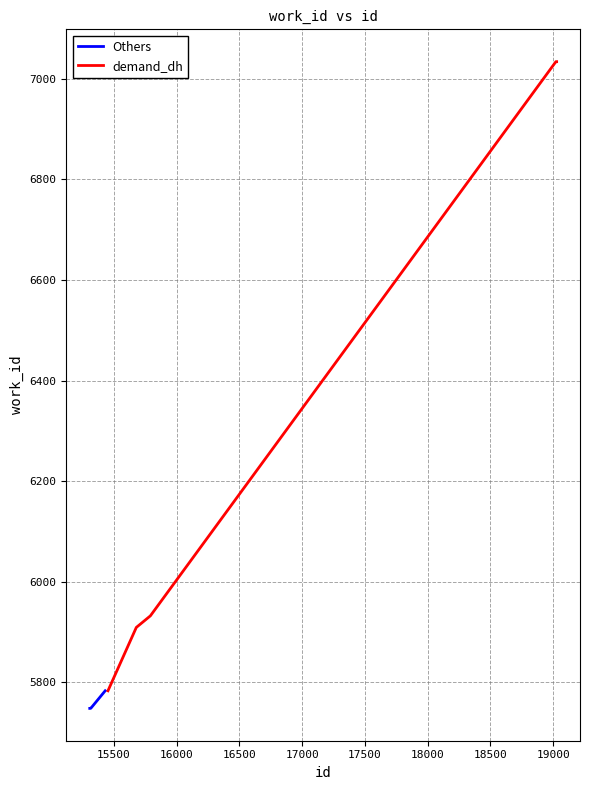

What is the lowest value of the Others series?

5748